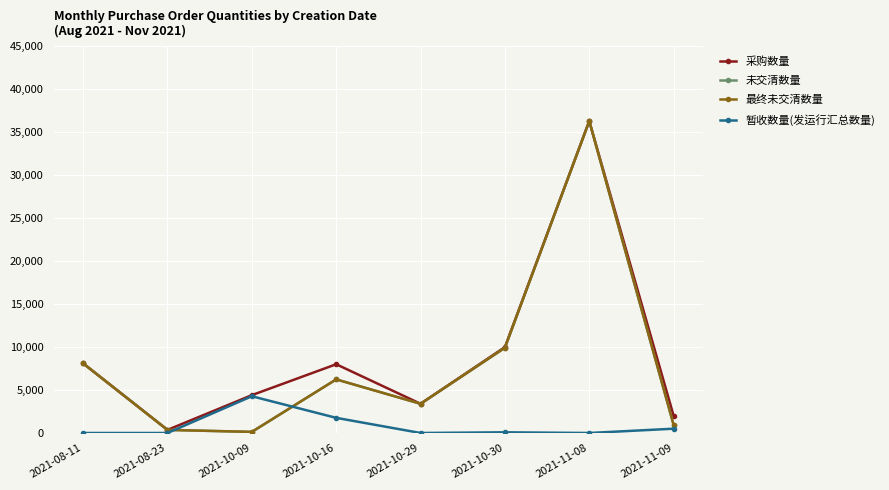

Reading left to right, list all the values displayed in this chart.

采购数量: 8100	360	4404	8000	3400	10000	36300	2000
未交清数量: 8100	360	128	6237	3400	9920	36300	940
最终未交清数量: 8100	360	128	6237	3400	9920	36300	940
暂收数量(发运行汇总数量): 0	0	4276	1763	0	80	0	500